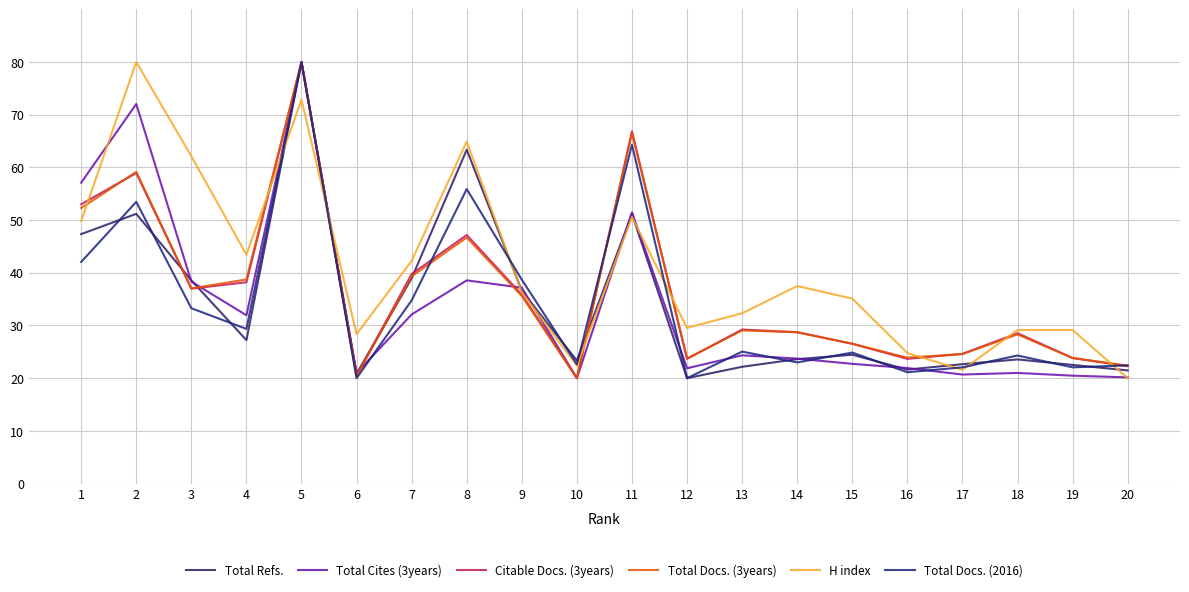

What is the highest value of the Total Cites (3years) series?

80.0